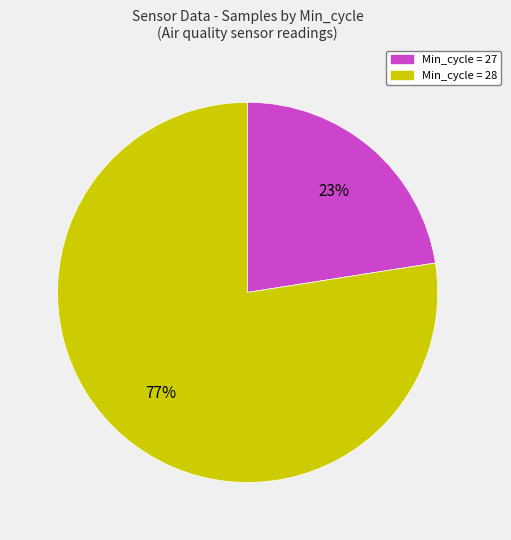

Is there any slice that represents more than half of the pie?

Yes